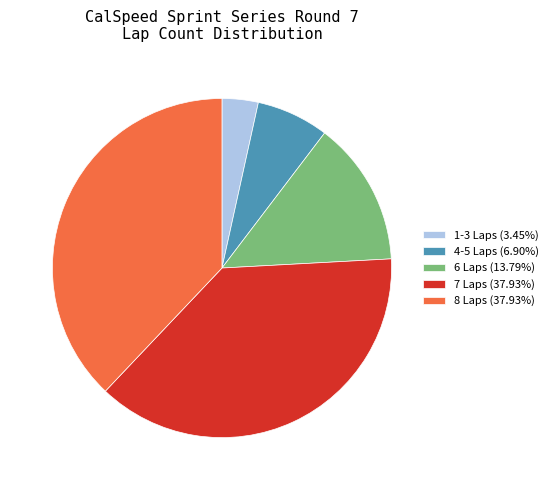

Which category has the smallest portion of the pie?

1-3 Laps